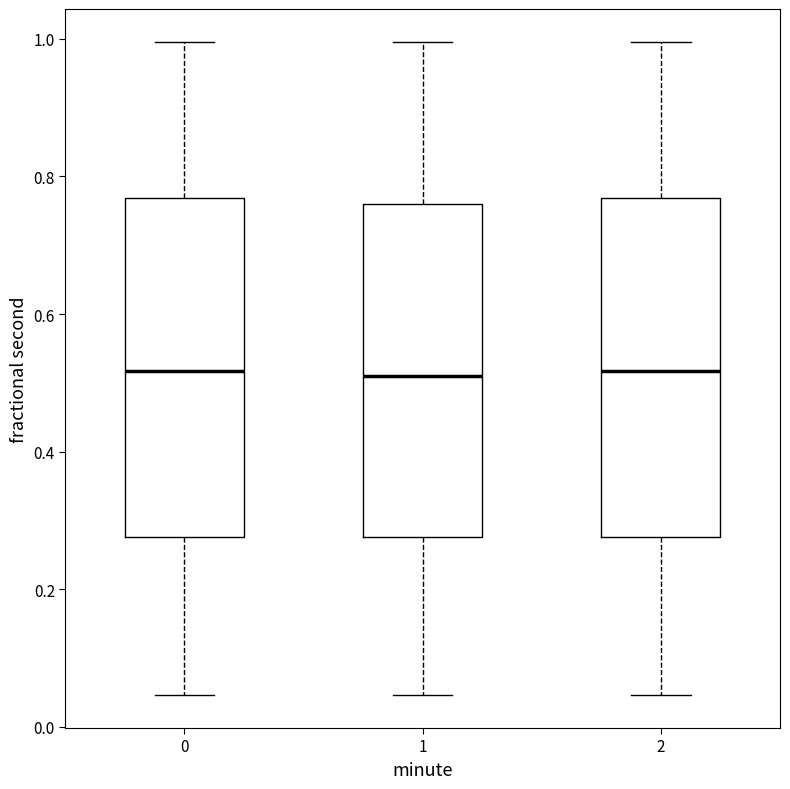

Reading left to right, transcribe this box plot: for each box, give where its median line is, the range the box spans, and where its two whiskers end, as read against the y-axis. The values are not printed on the chart, so give them approximately, as read against the axis.

0: median 0.52, box 0.28 to 0.76, whiskers 0.04 to 1.00
1: median 0.52, box 0.28 to 0.76, whiskers 0.04 to 1.00
2: median 0.52, box 0.28 to 0.76, whiskers 0.04 to 1.00